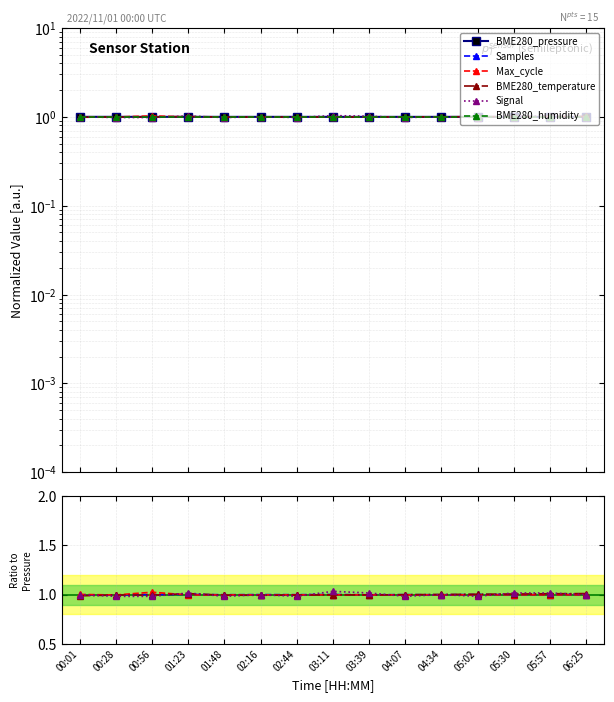

List the labels in order of BME280_humidity value, largest first.

00:01, 00:28, 00:56, 01:23, 01:48, 02:16, 02:44, 03:11, 03:39, 04:07, 04:34, 05:02, 05:30, 05:57, 06:25